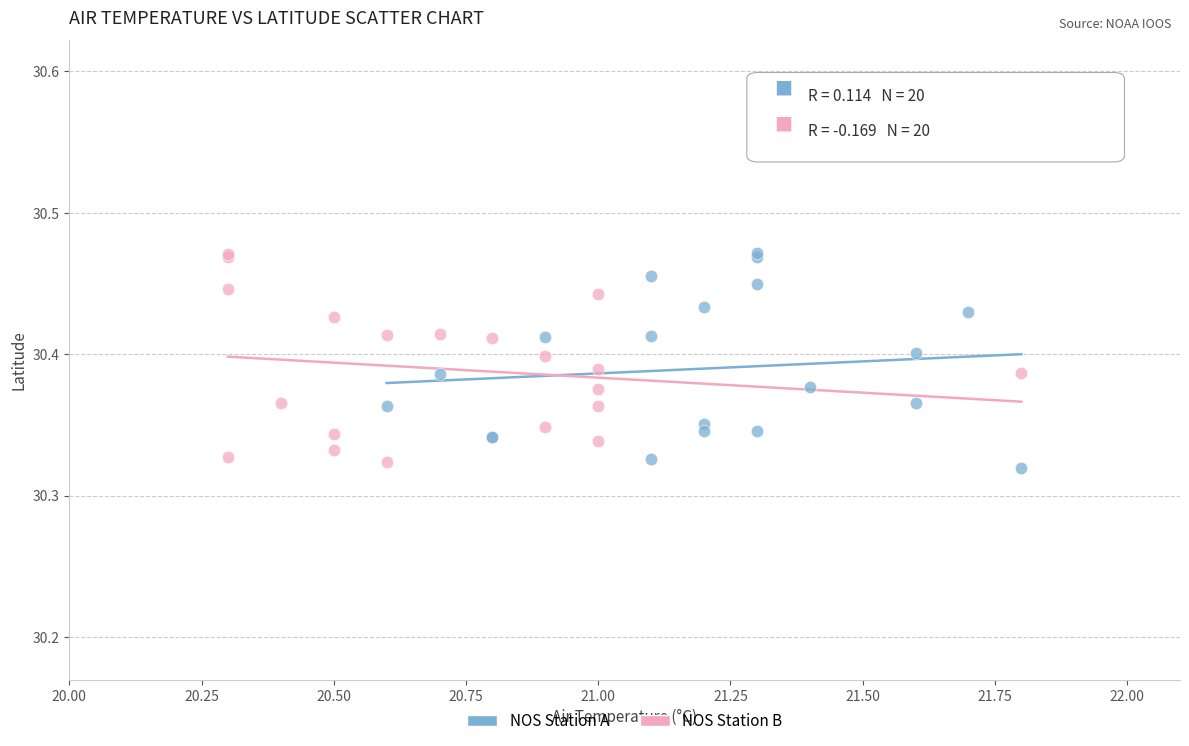

Which series contains the lowest Y value?

NOS Station A